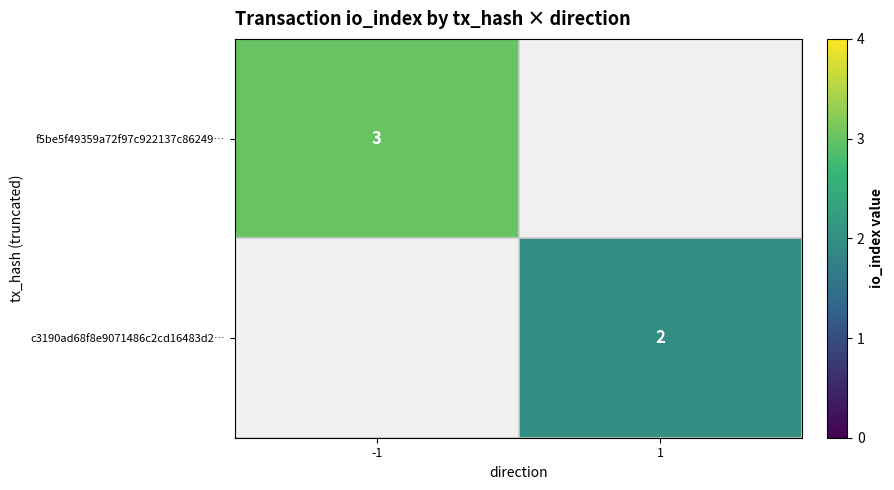

Between 1 and -1, which is larger?

-1